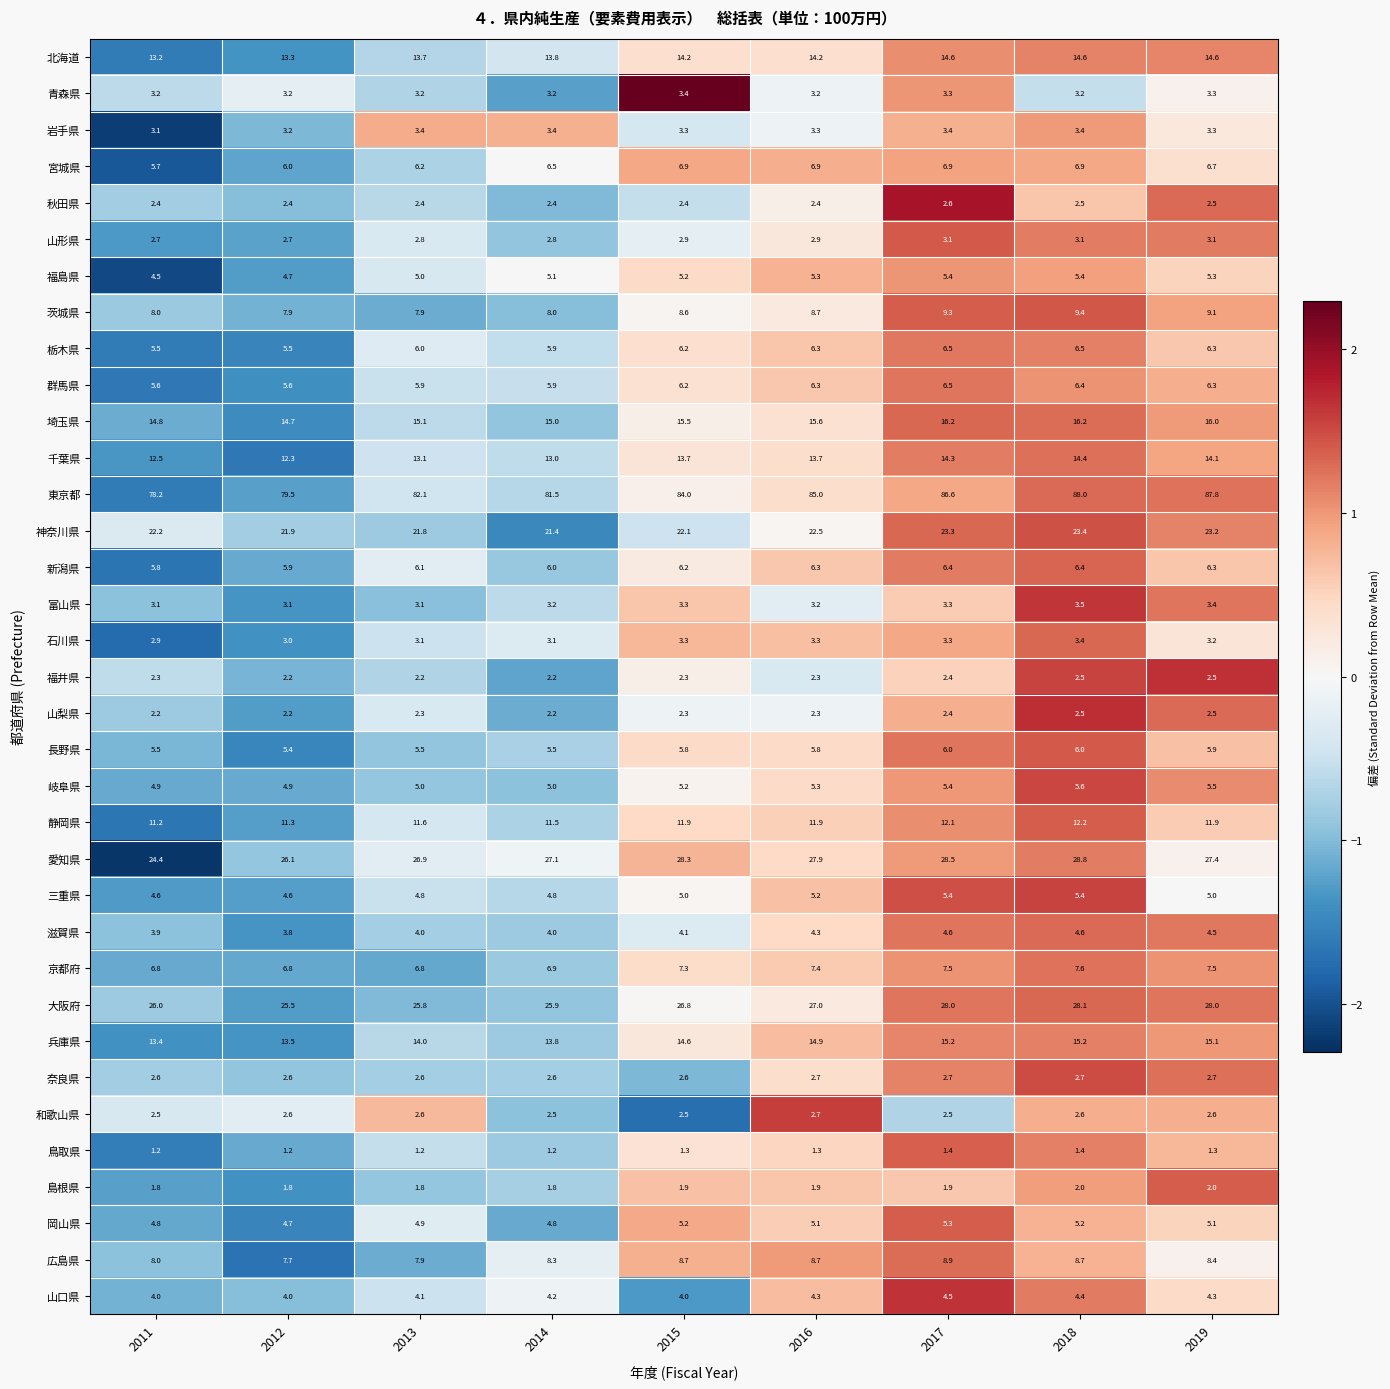

What is the average value of the 栃木県 series?

6.1